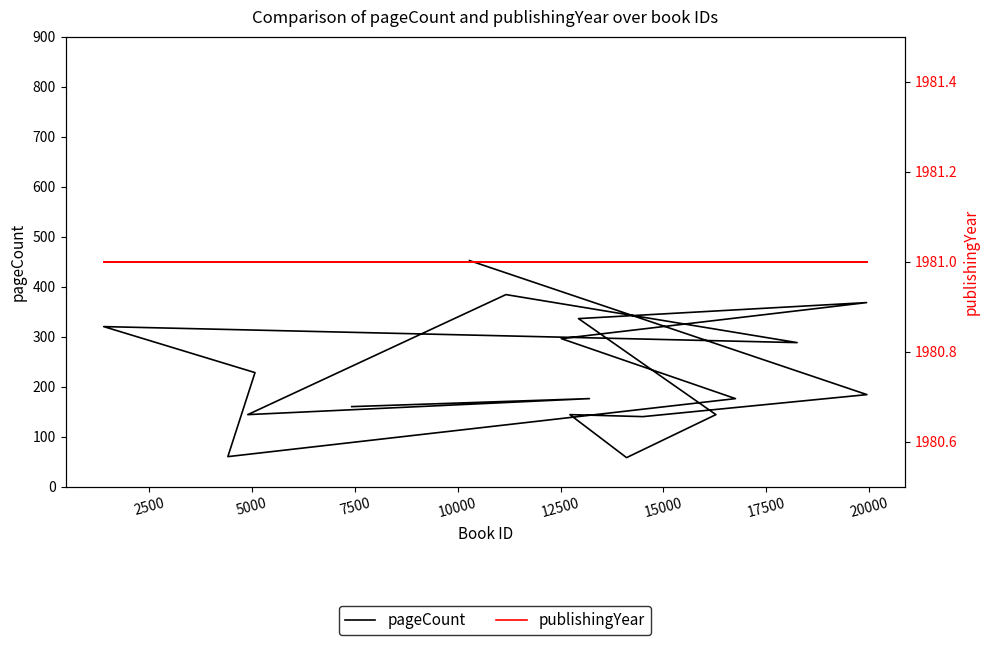

Rank the series by their average value, from lowest to highest.

pageCount, publishingYear